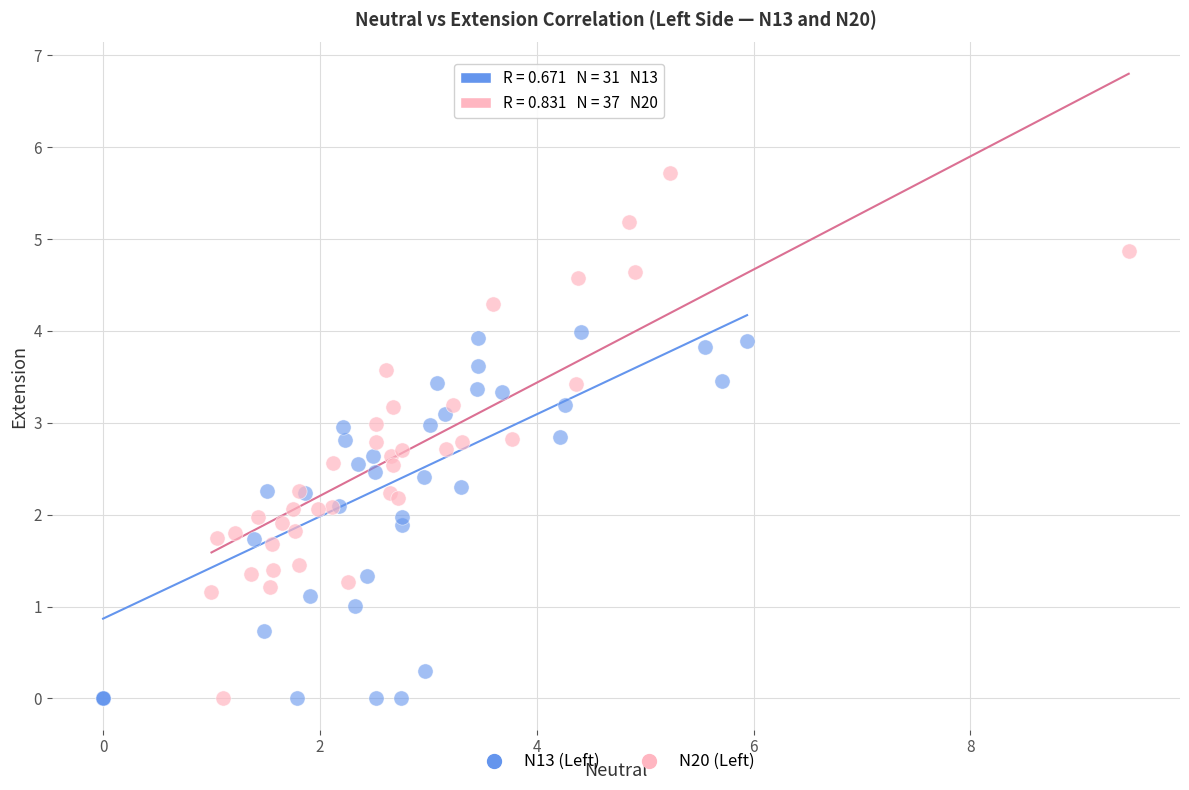

Which series has the widest spread of Y values?

N20 (Left)